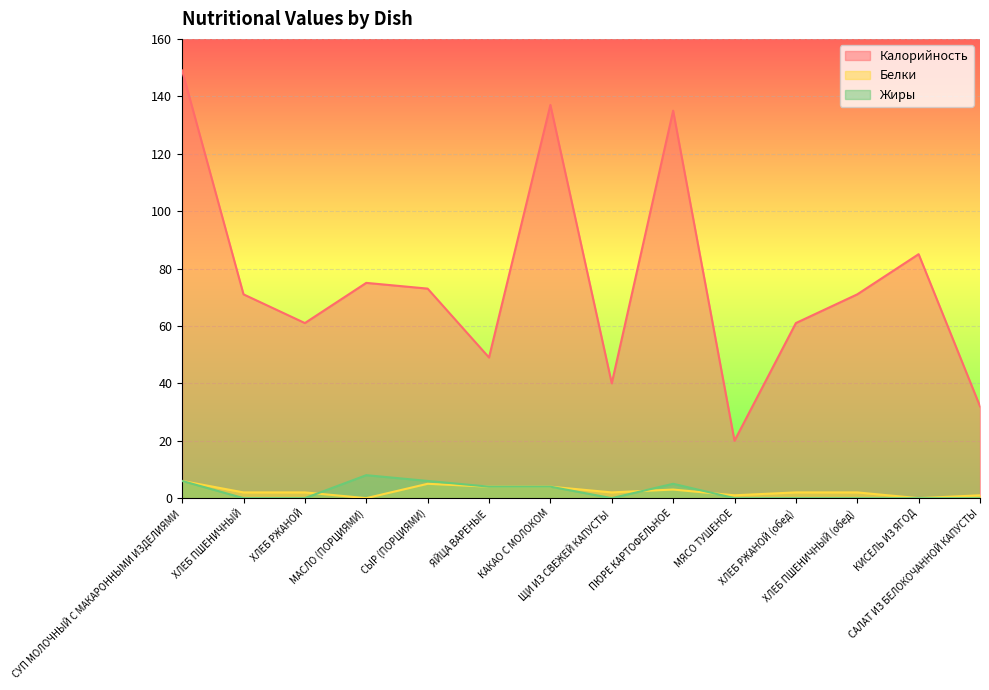

After their last crossing, which series has the higher values: Белки or Жиры?

Белки